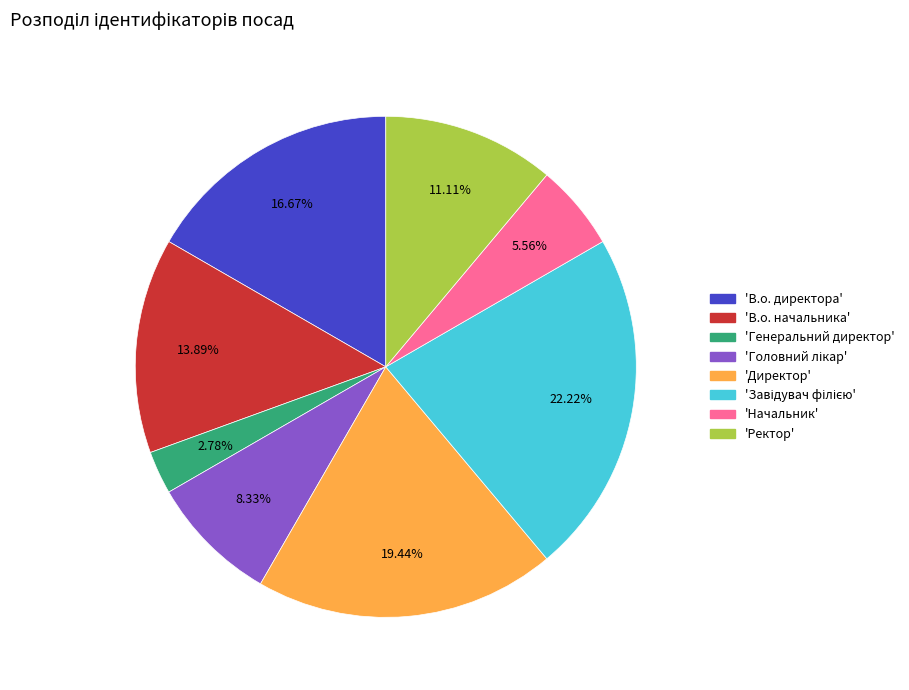

Is there any slice that represents more than half of the pie?

No